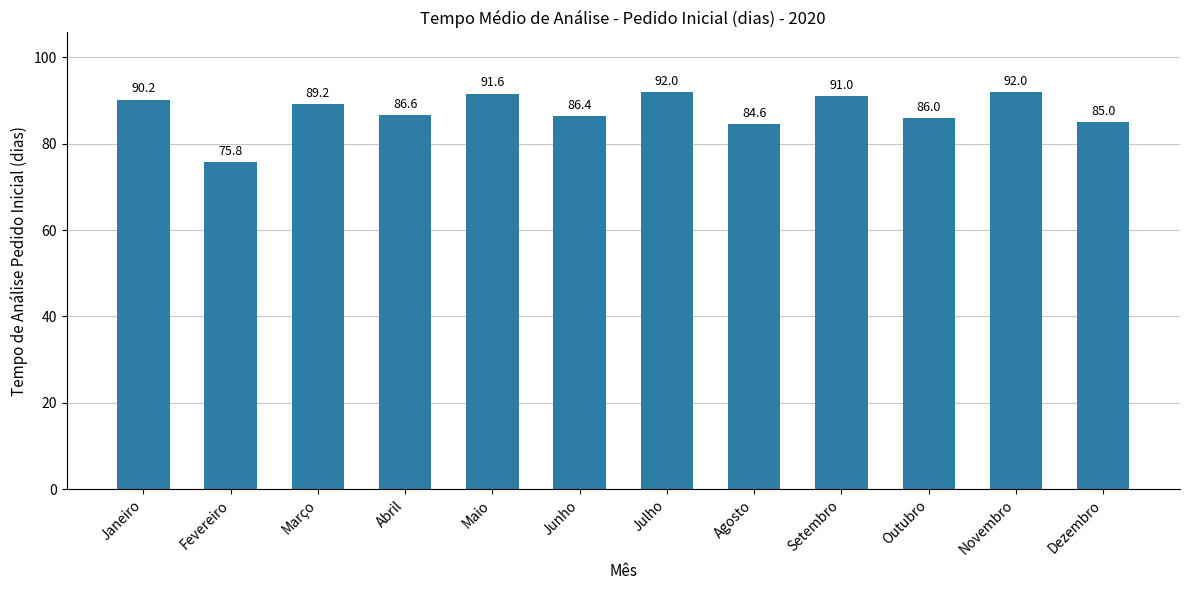

How many values exceed 89?

6